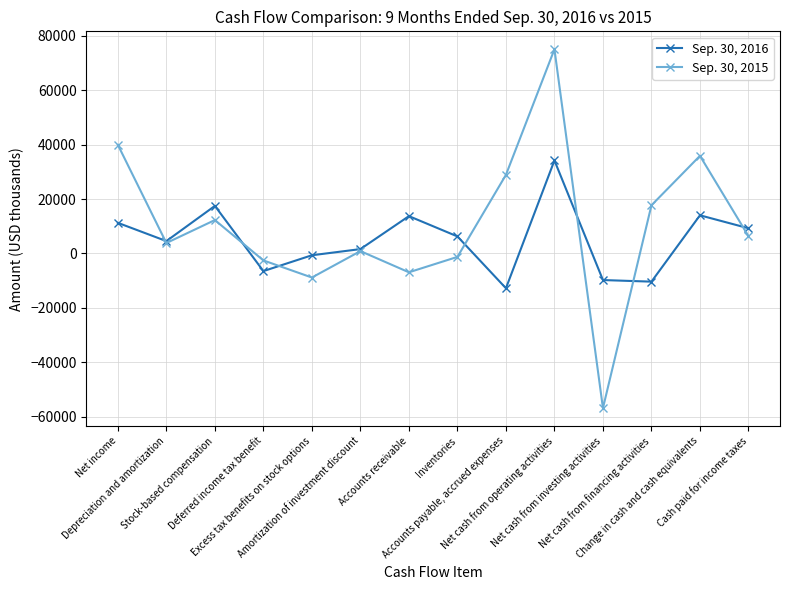

At which category does the chart reach its peak across all series?

Net cash from operating activities